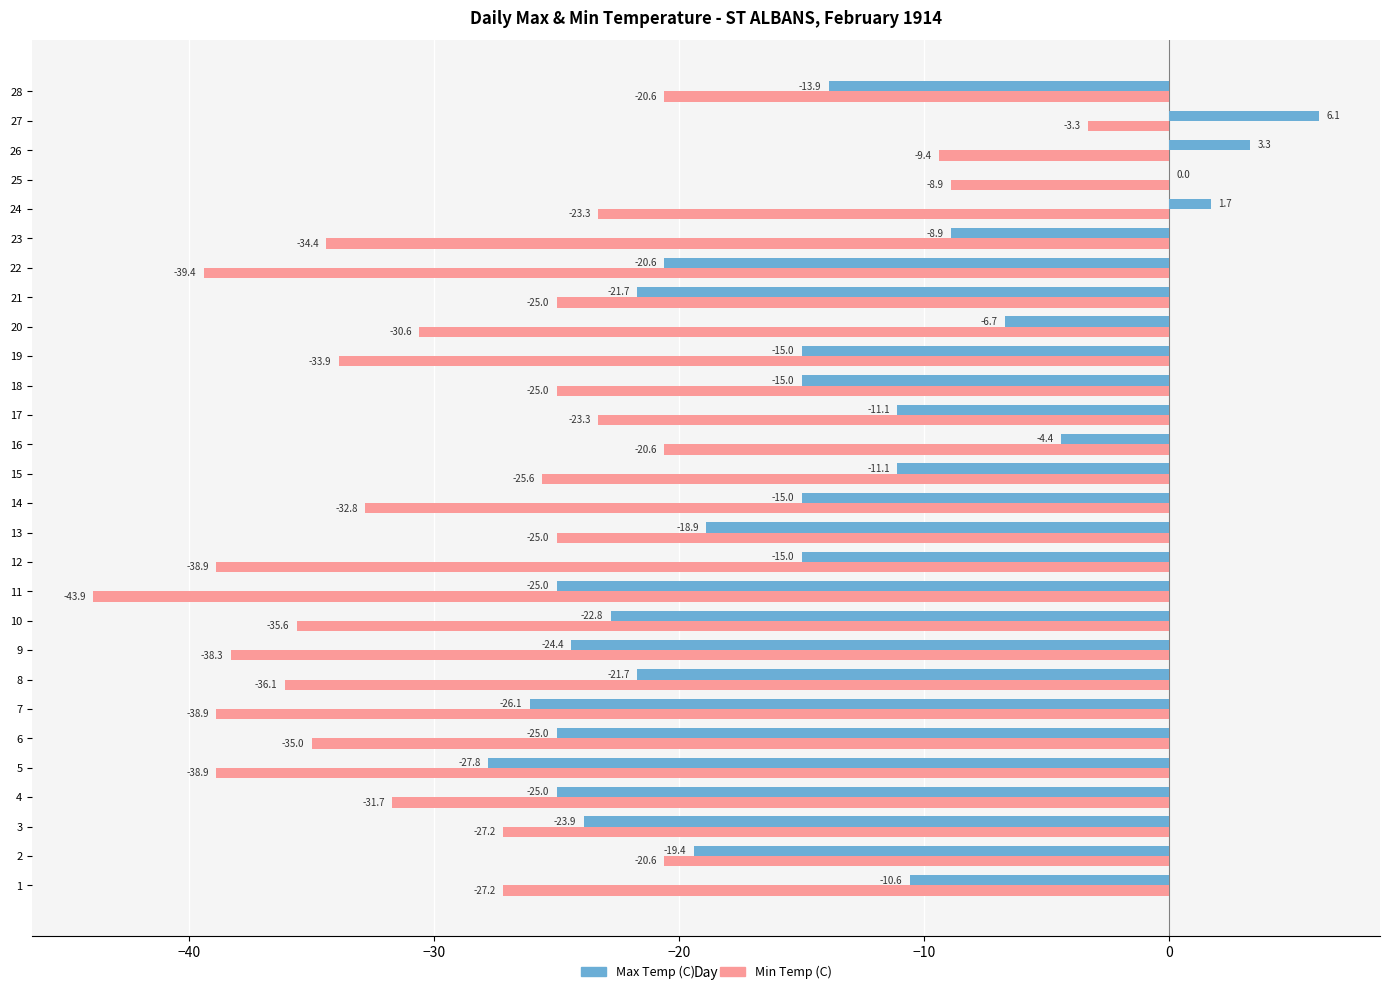

What is the average value of the Max Temp (C) series?

-14.9